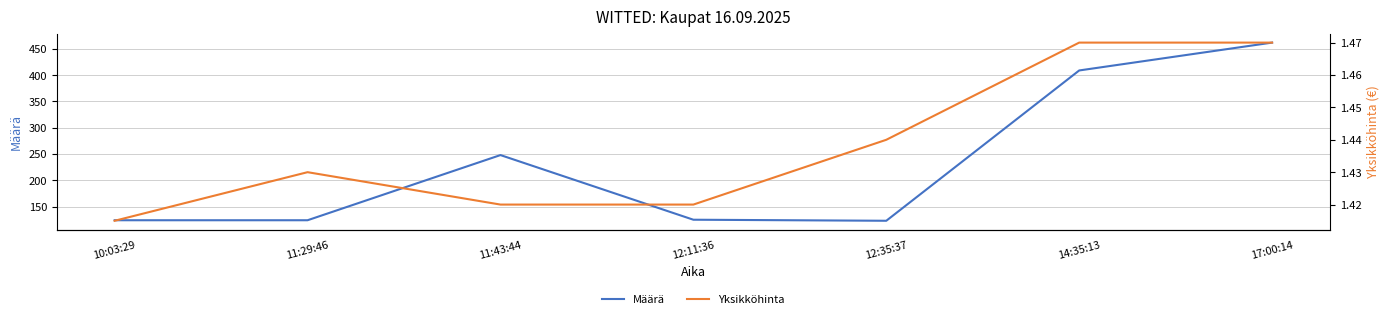

What is the total value across all series at 11:43:44?

249.4